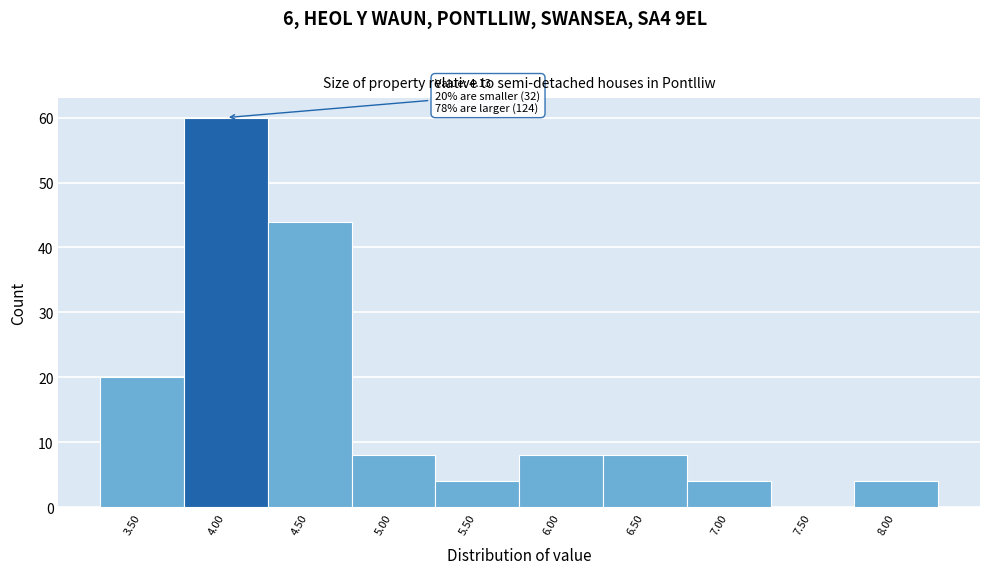

Reading right to left, what are all the values shown in this chart?

8.00=4	7.50=0	7.00=4	6.50=8	6.00=8	5.50=4	5.00=8	4.50=44	4.00=60	3.50=20